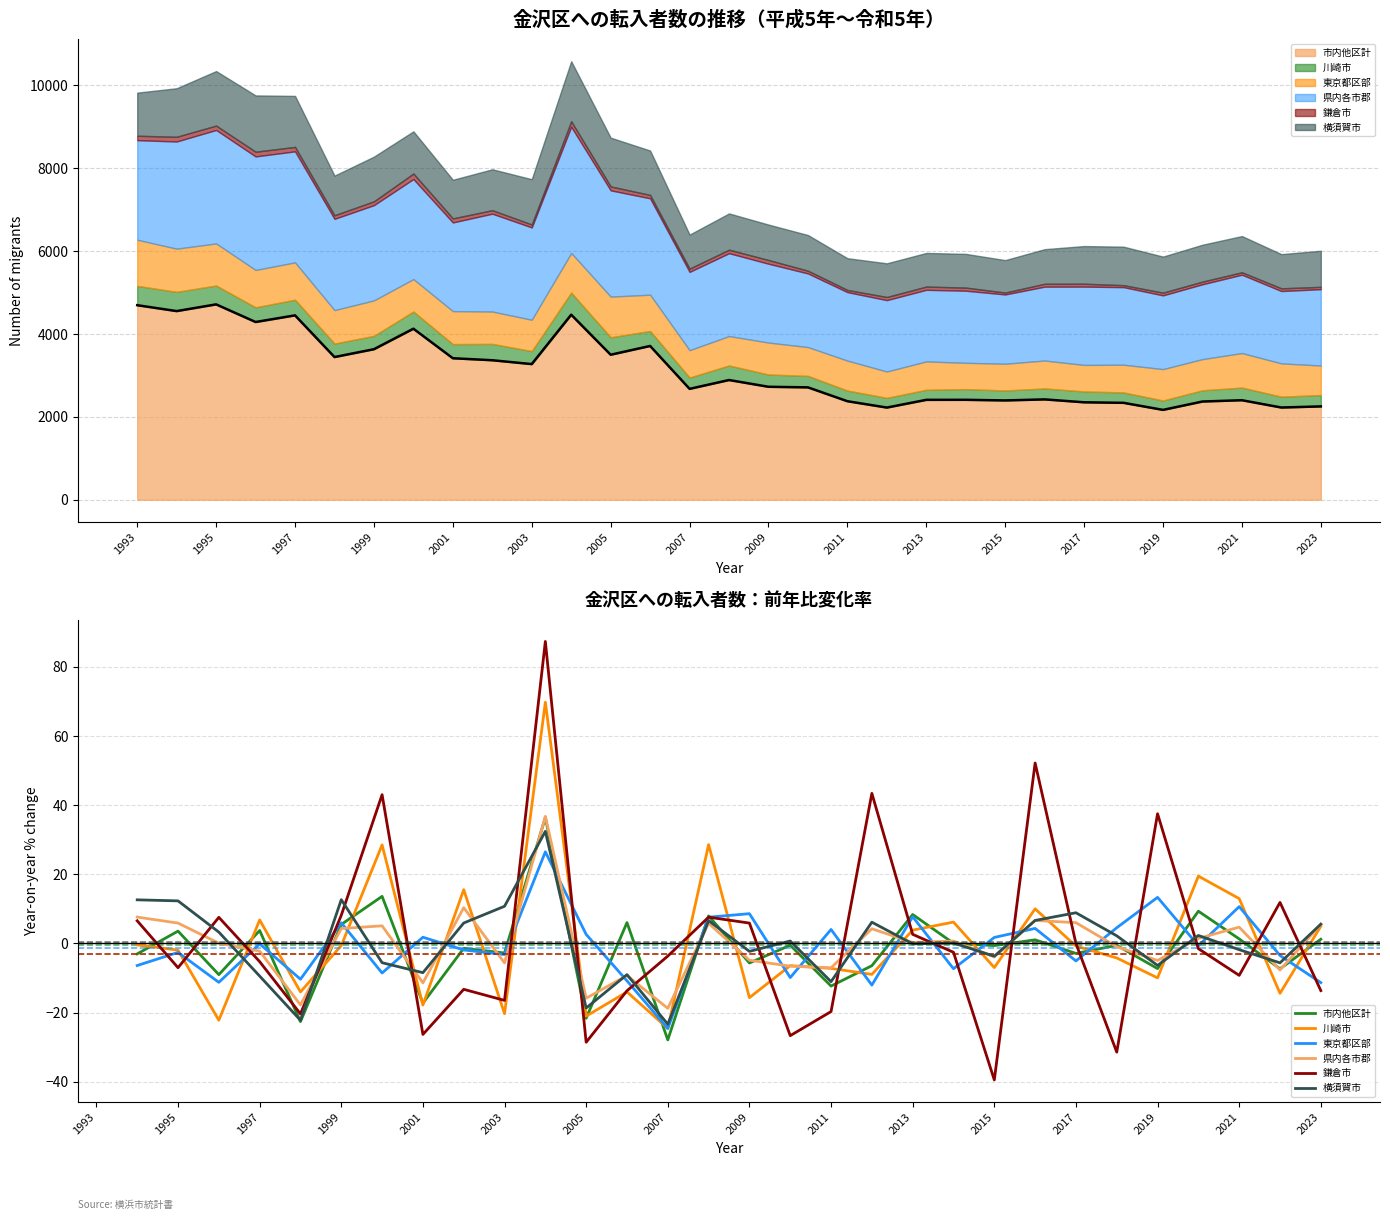

The 市内他区計 series shows 2710 at 2010. True or false?

True